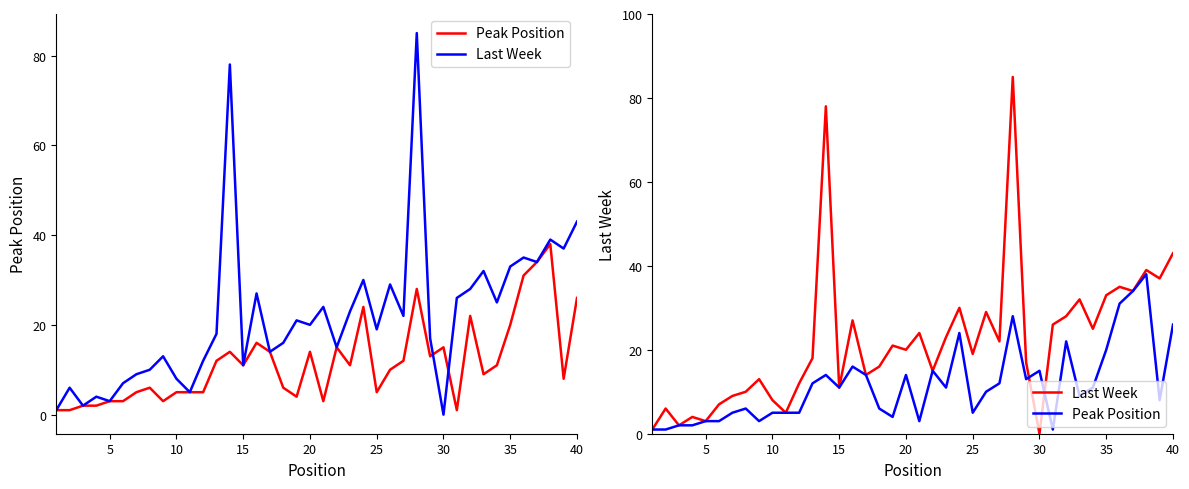

How many categories are shown in the chart?

40